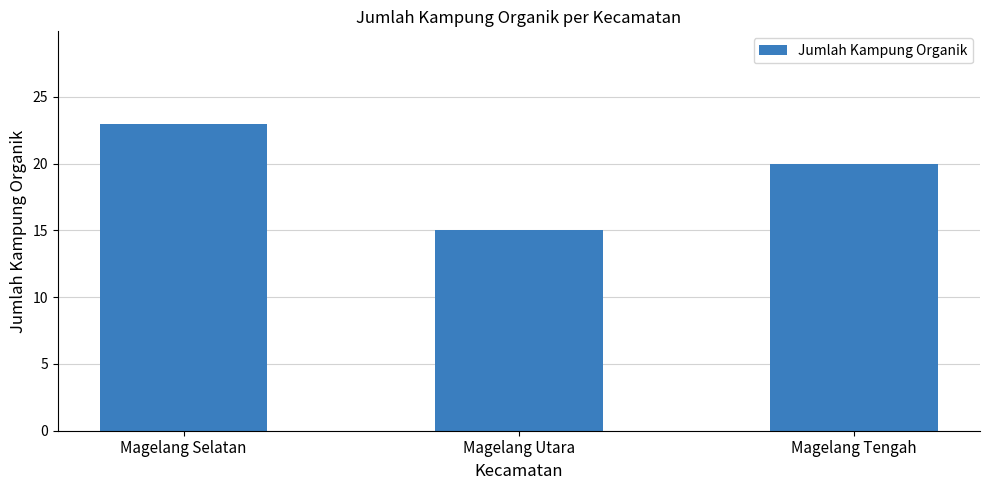

List the labels in order of value, smallest first.

Magelang Utara, Magelang Tengah, Magelang Selatan